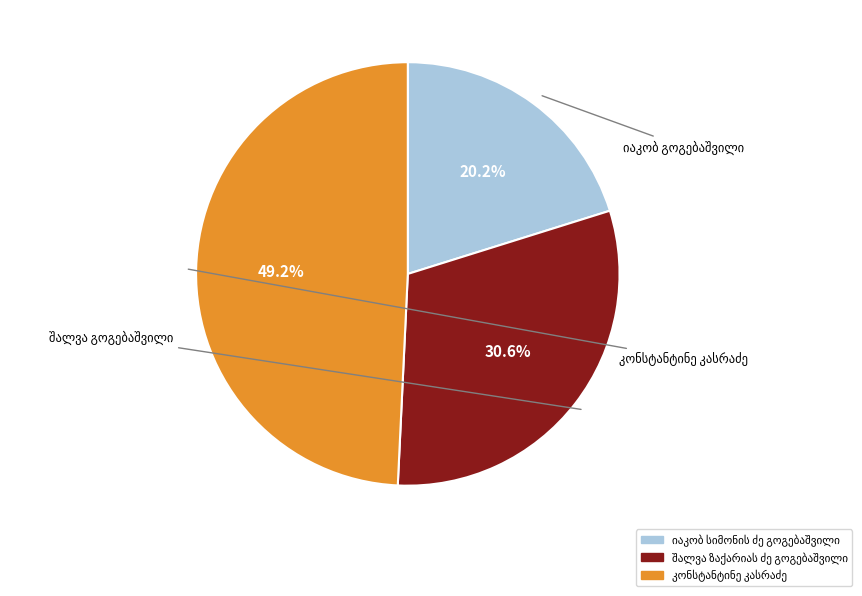

Does any single category account for the majority?

No